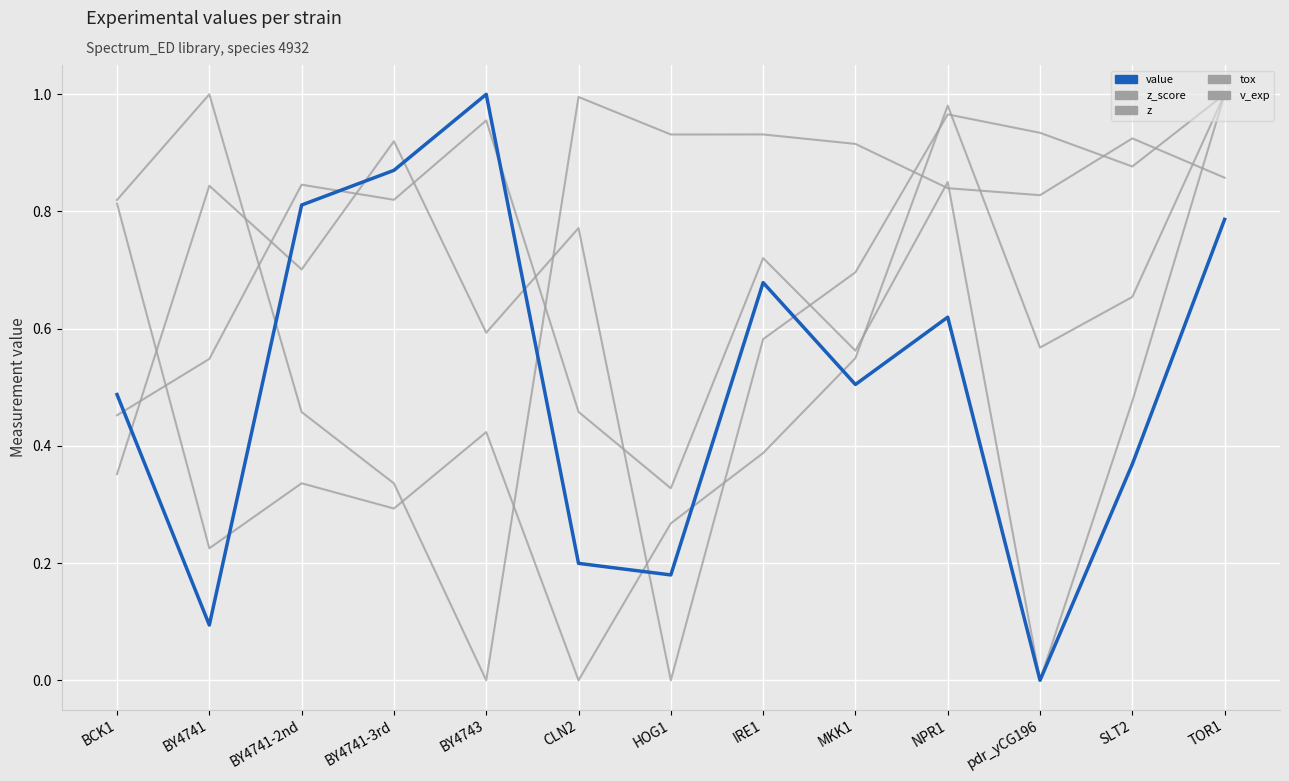

How many interior local peaks does the v_exp series have?

3